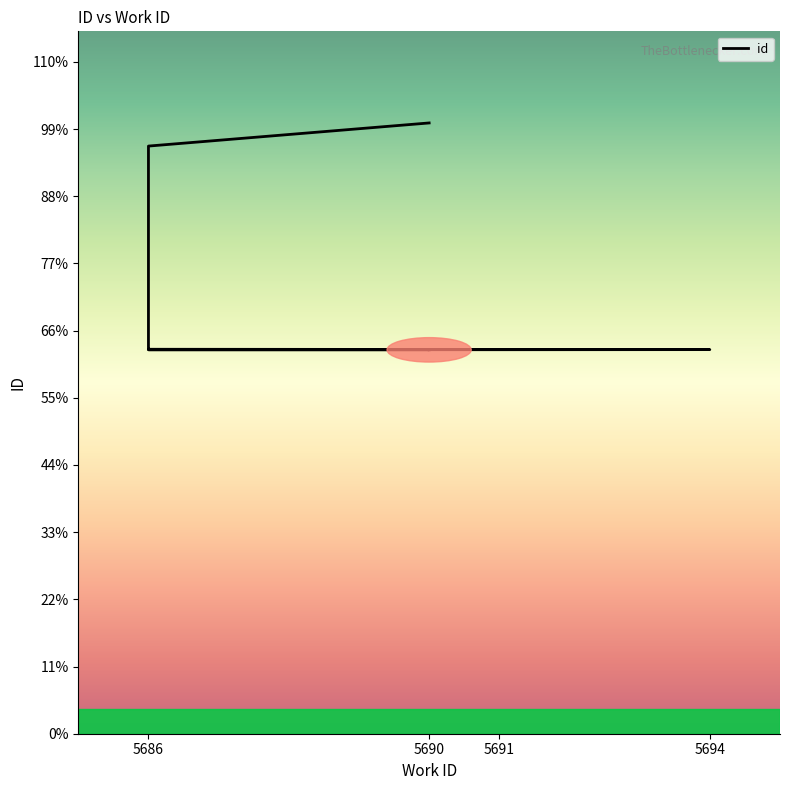

Rank the categories by value from highest to lowest.

5690, 5686, 5686, 5686, 5686, 5694, 5691, 5686, 5690, 5690